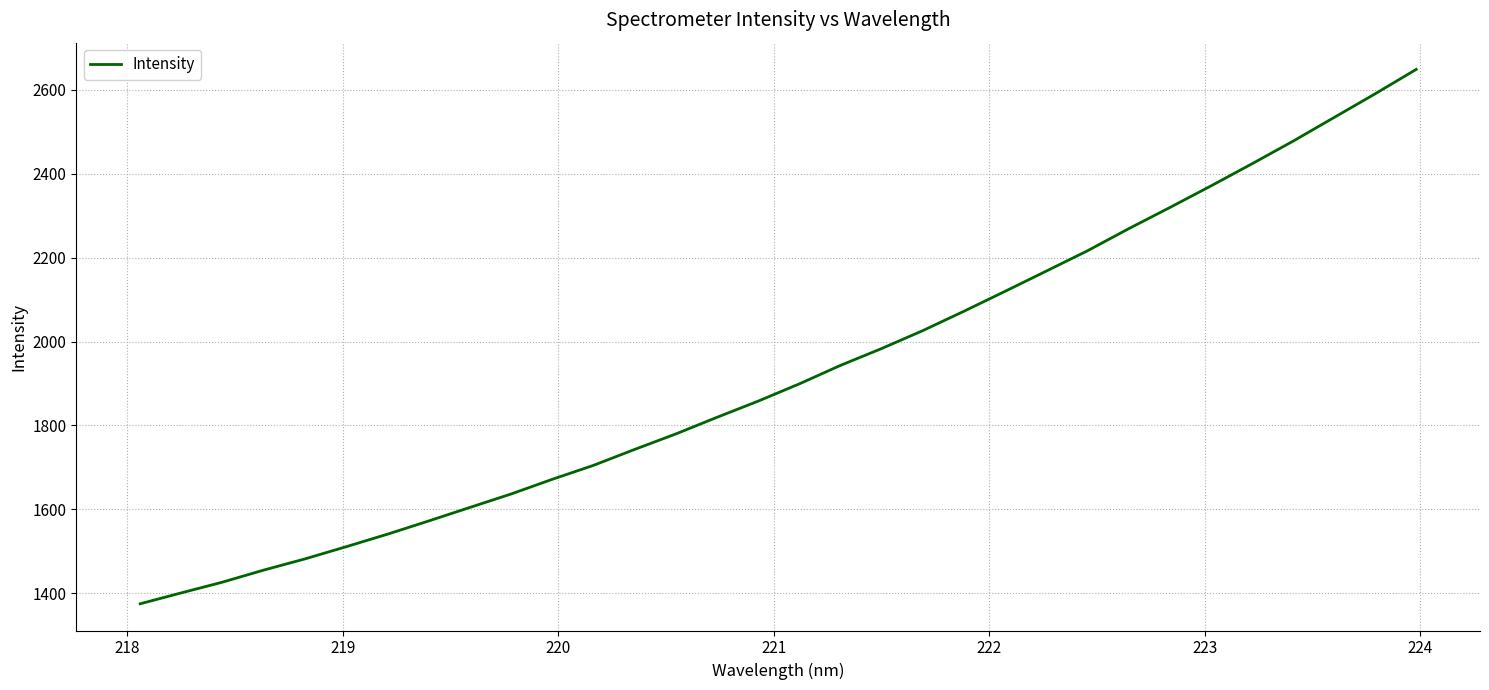

What is the smallest value displayed?

1374.6